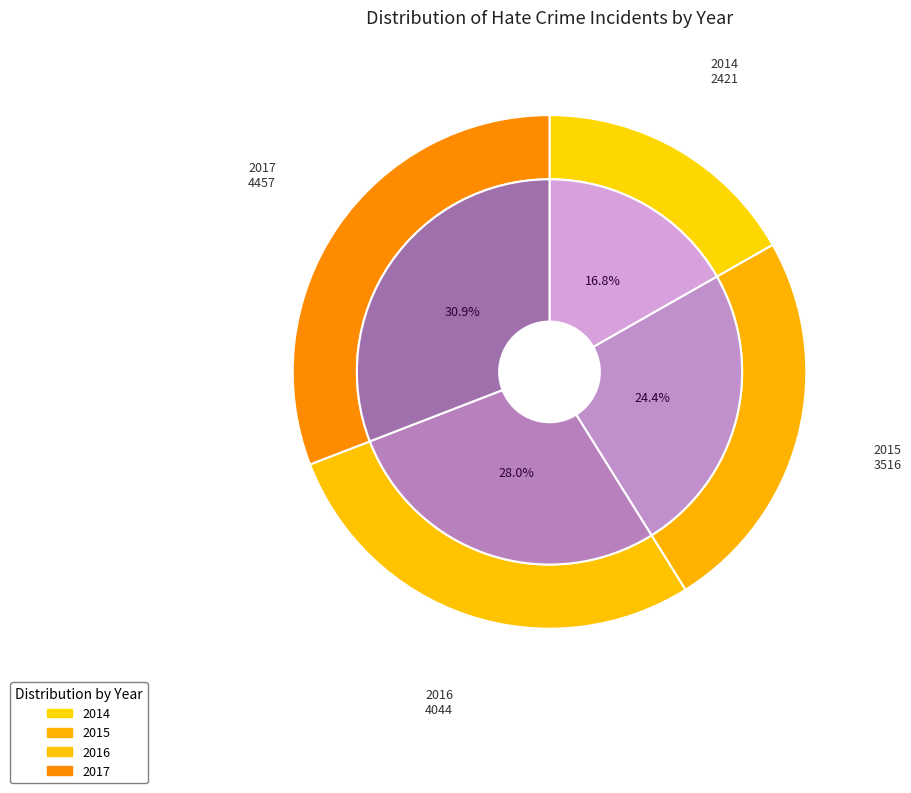

To the nearest percent, what is the difference between the 2014 and 2015 slice percentages?

8%